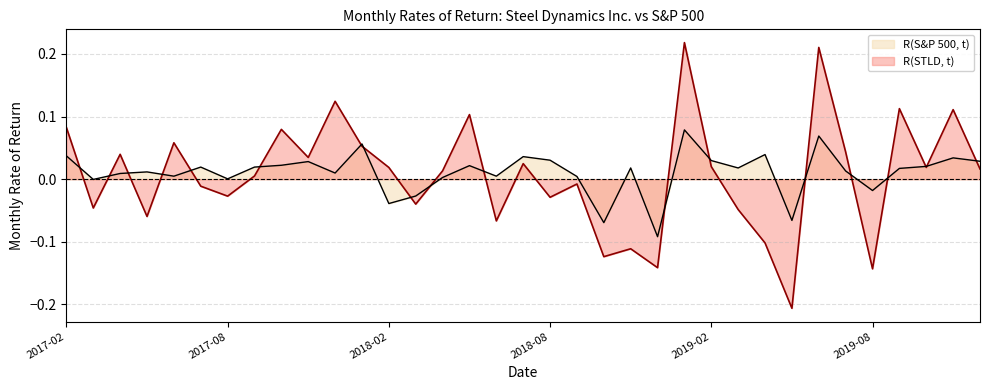

What is the label of the 29th point from the right?

2017-08